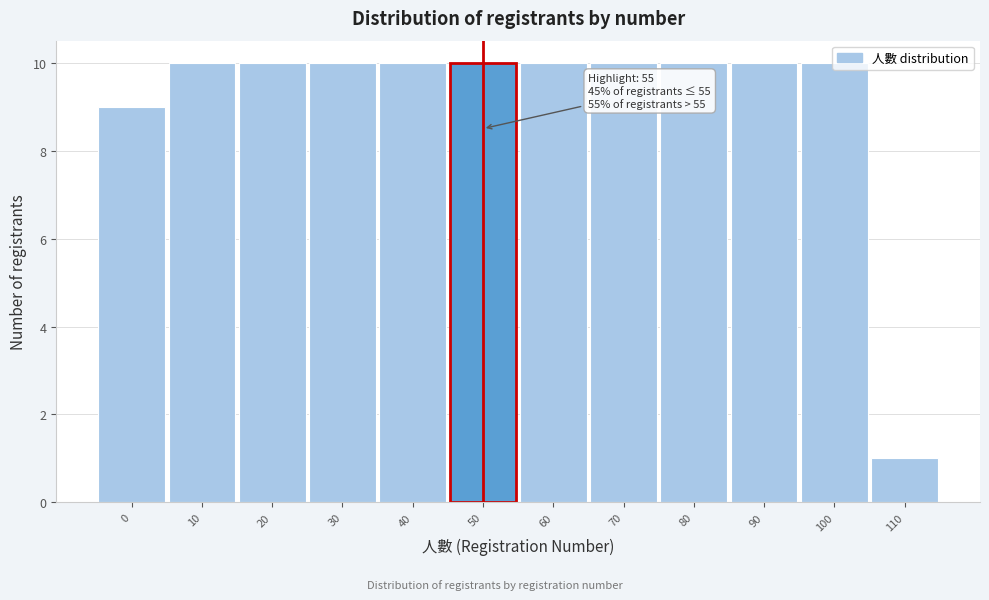

What is the ratio of the value at 90 to the value at 0?

1.1